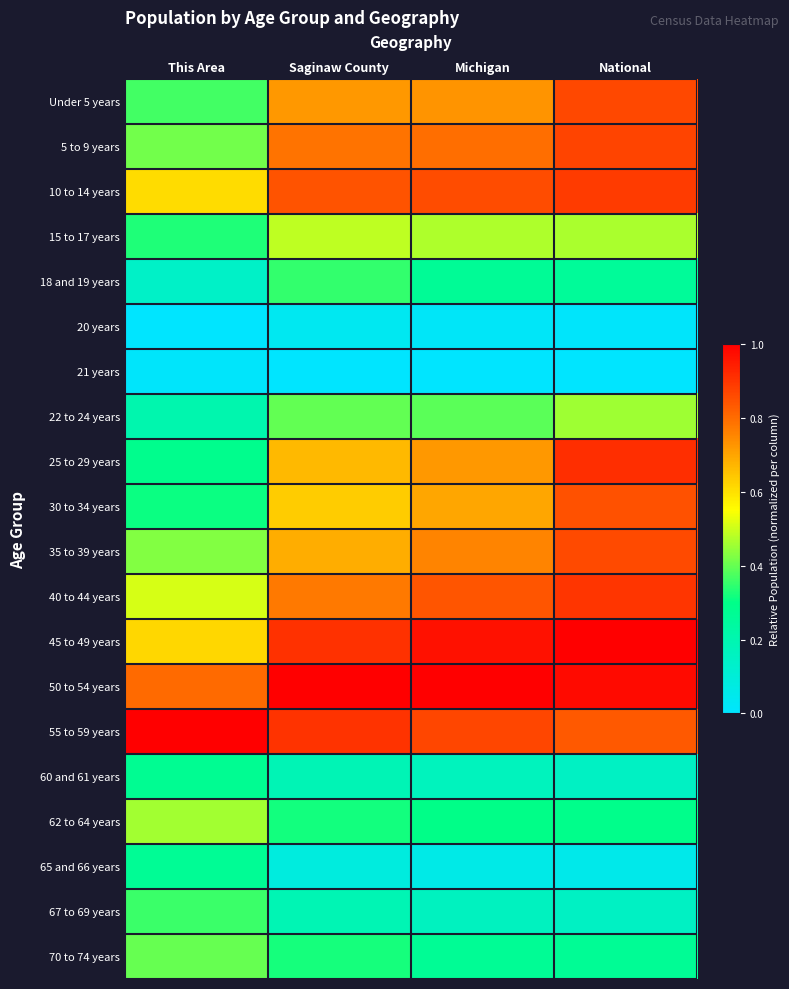

Which category has the lowest value across all series?

This Area